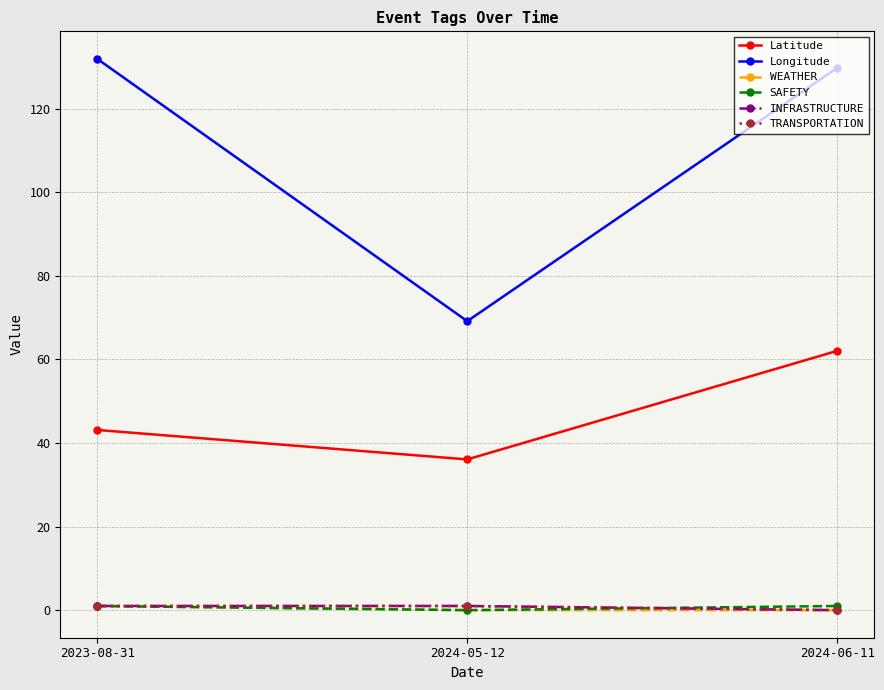

Which series changed the most between 2023-08-31 and 2024-05-12?

Longitude